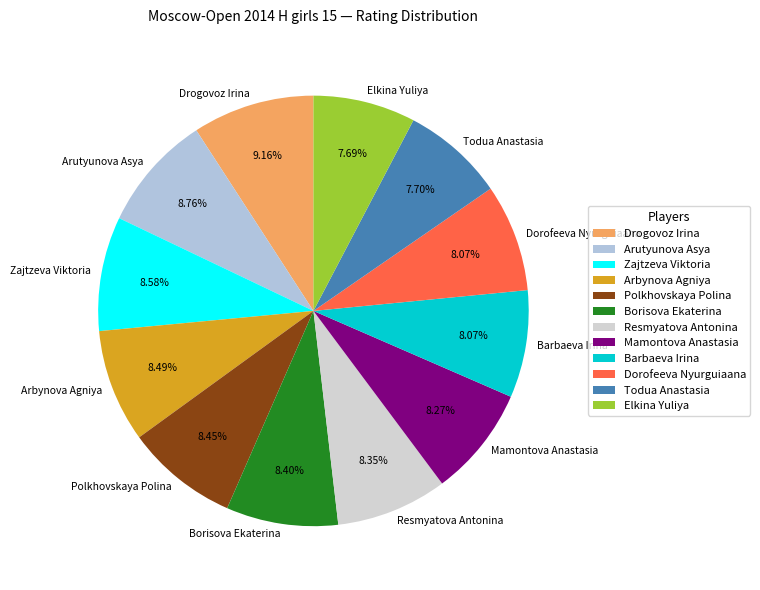

Is Zajtzeva Viktoria the majority of the pie?

No